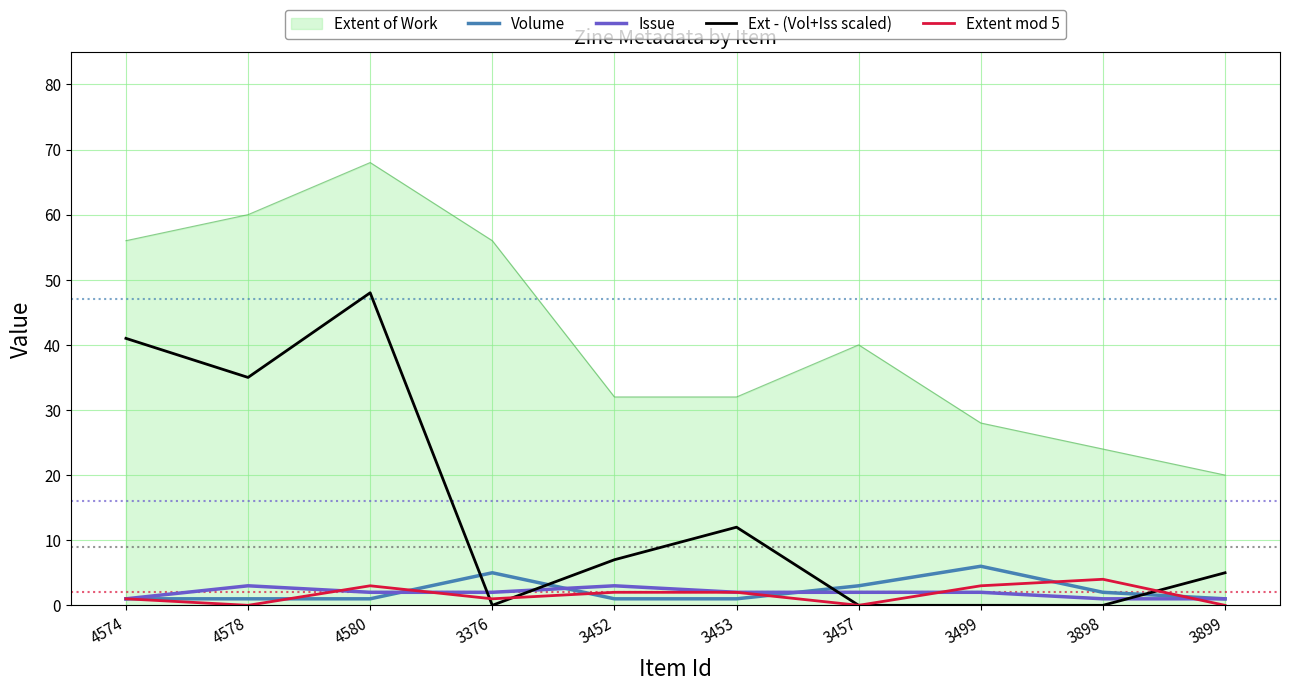

What is the difference between the highest and lowest values at 4580?

67